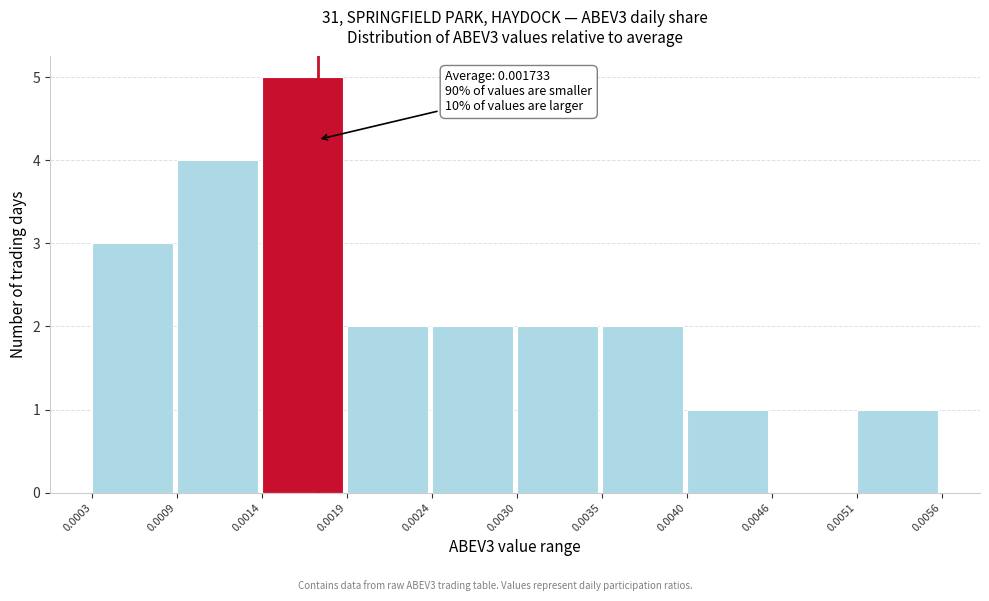

Which range on the x-axis has the tallest bar?

0.0014 to 0.0019